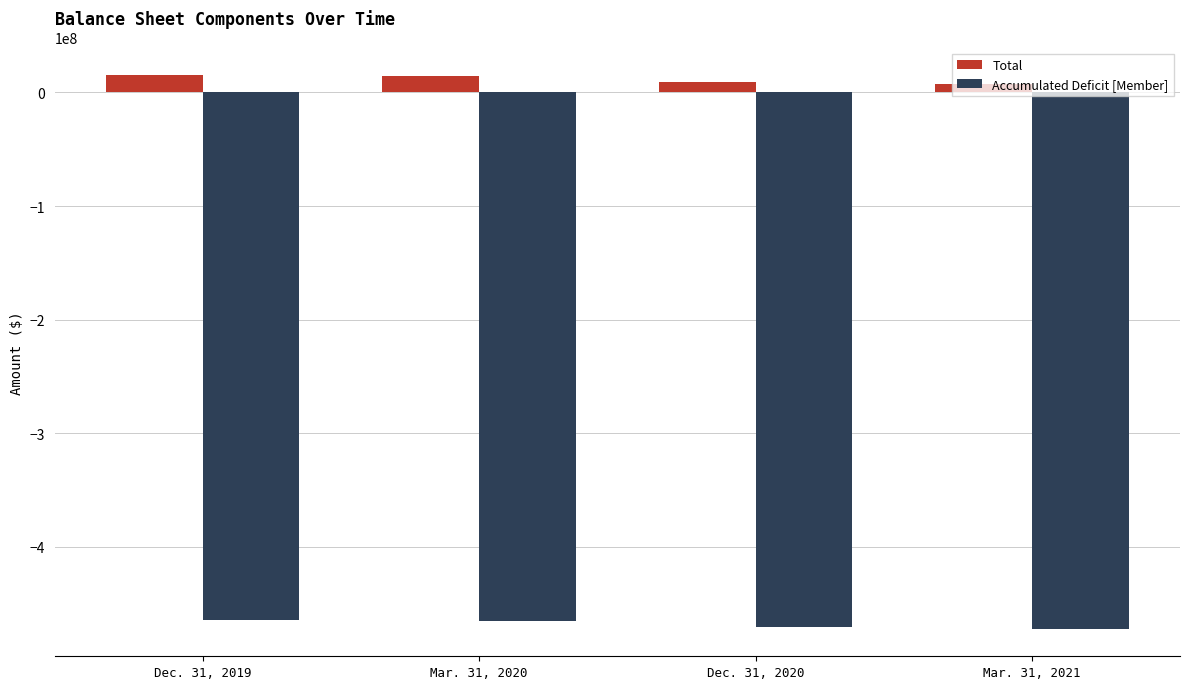

What is the lowest value of the Accumulated Deficit [Member] series?

-472006683